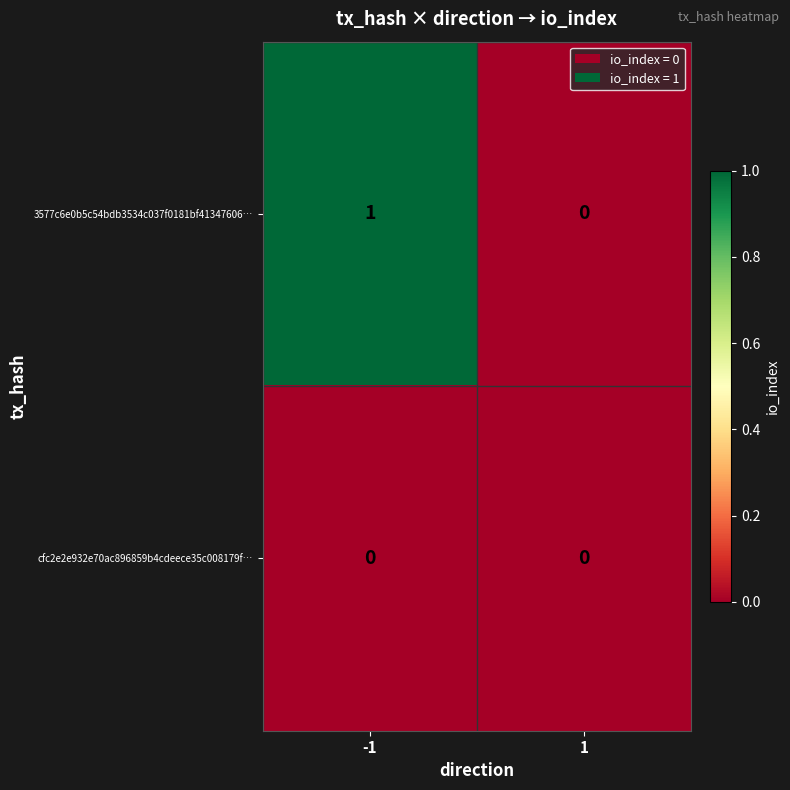

What is the greatest value displayed?

1